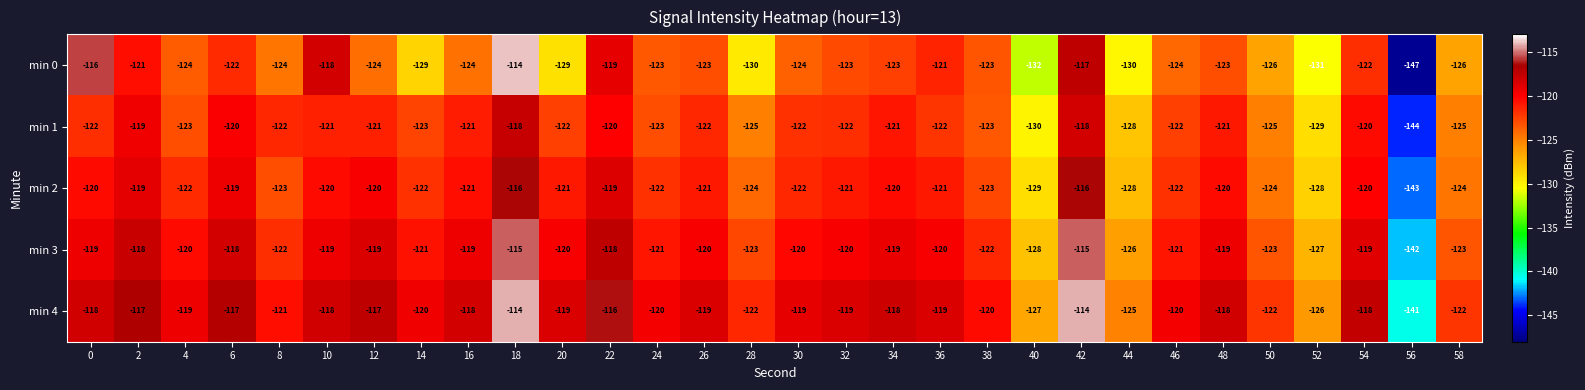

What value does the min 0 series have at 10, to the nearest 5?

-120